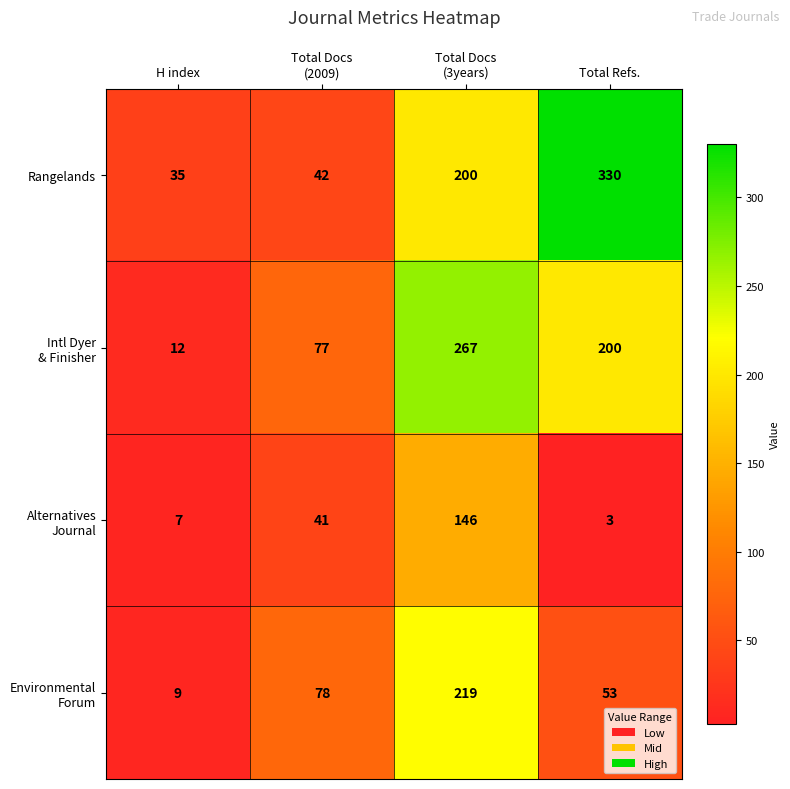

The Rangelands series shows 121 at Total Refs.. True or false?

False